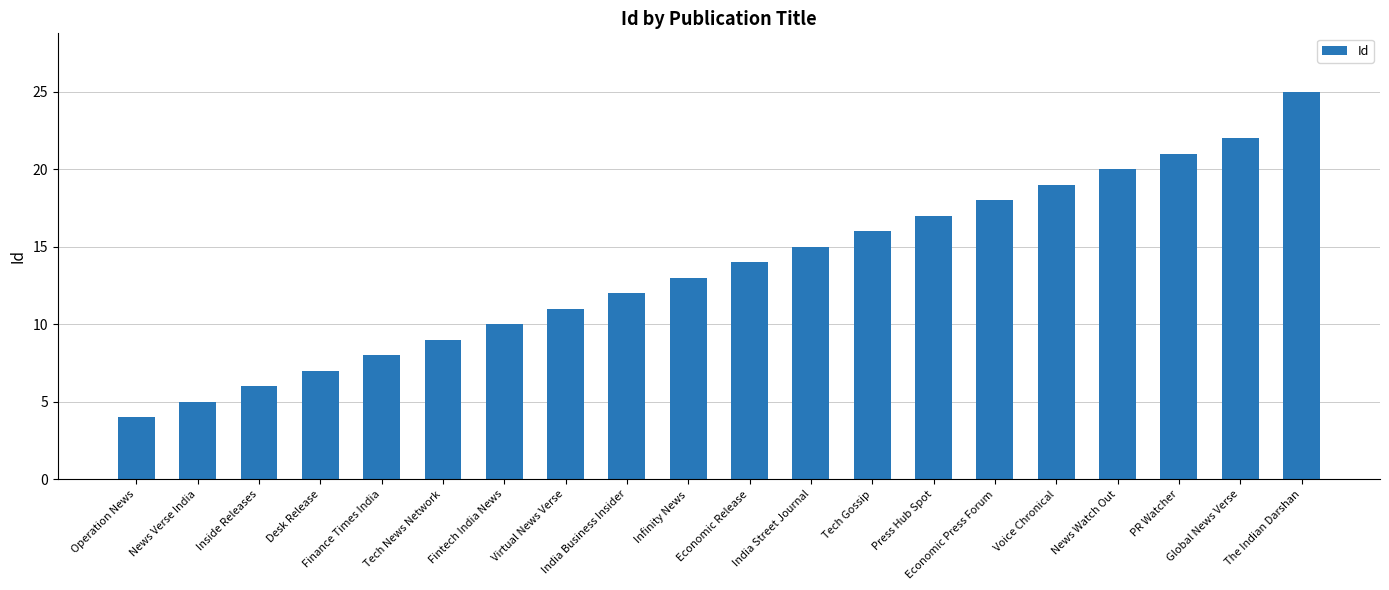

What is the sum of all values?

272